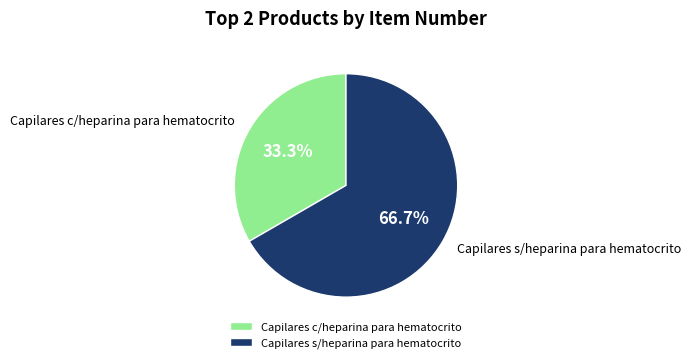

Which slice is the smallest?

Capilares c/heparina para hematocrito